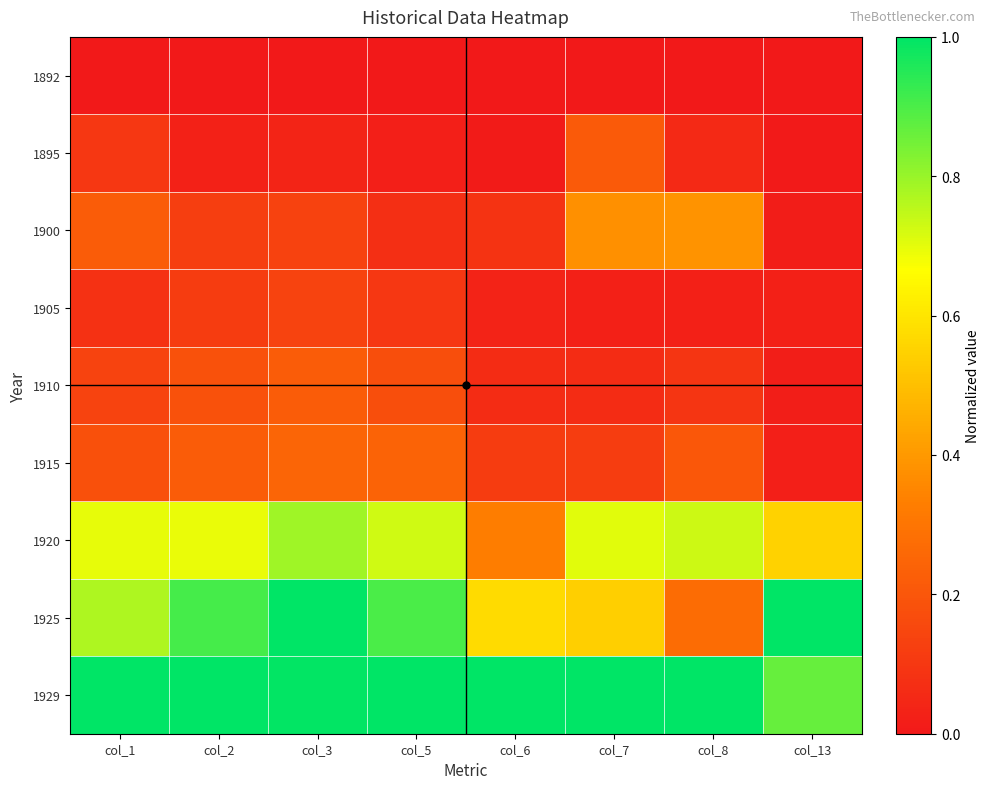

Which series has the widest spread of values?

1925